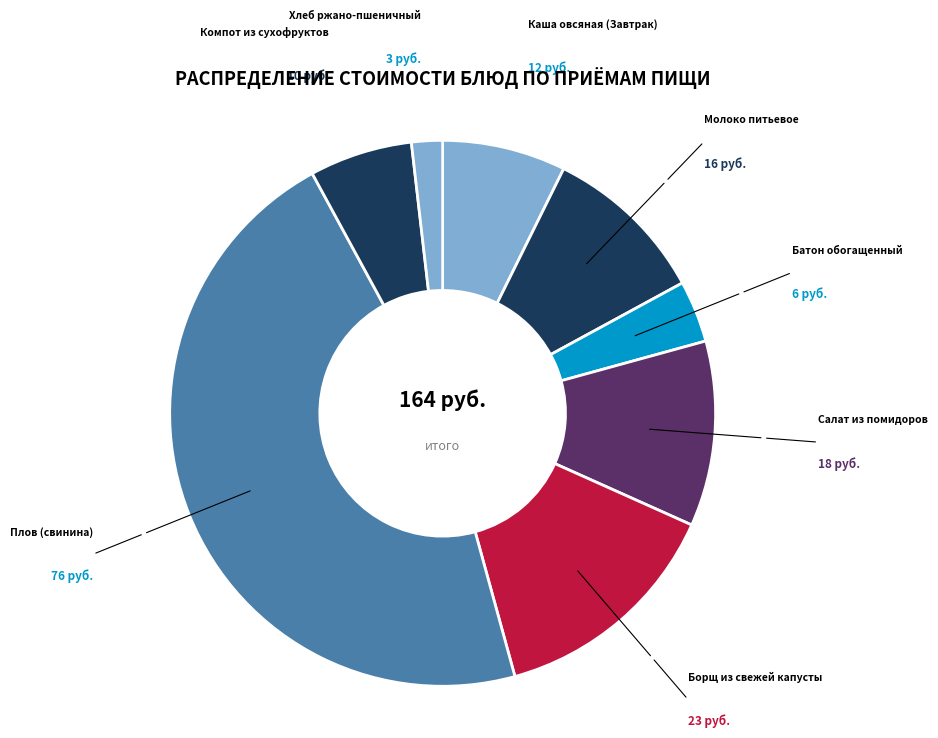

Which category has the biggest portion of the pie?

Плов (свинина)